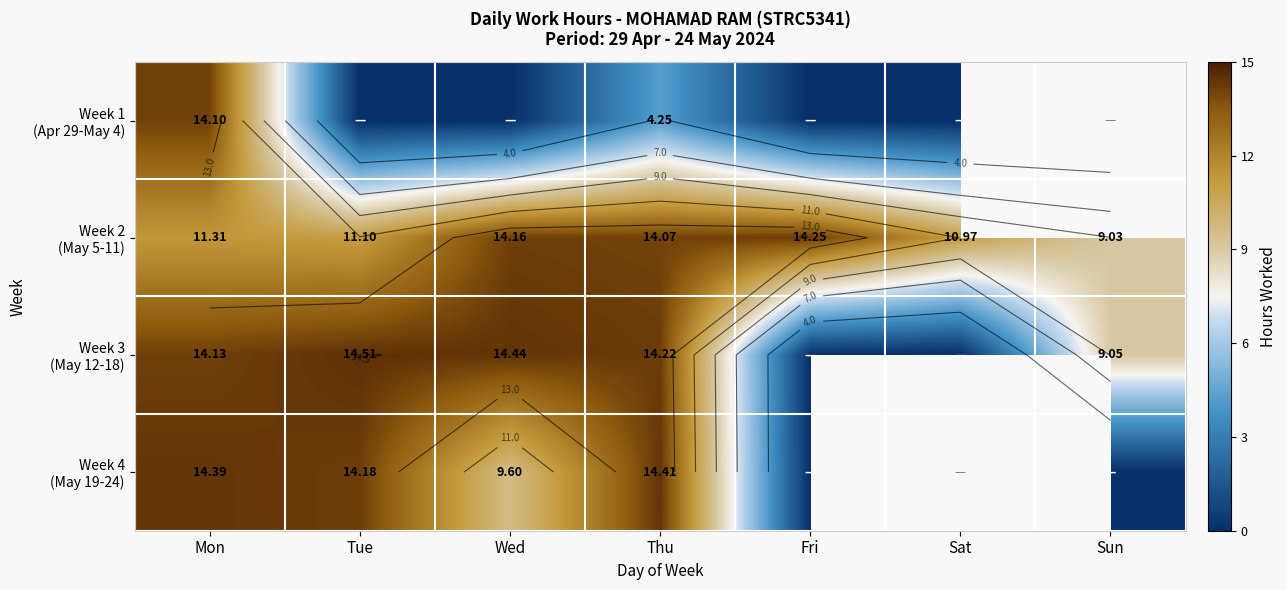

How many series are shown in this chart?

4